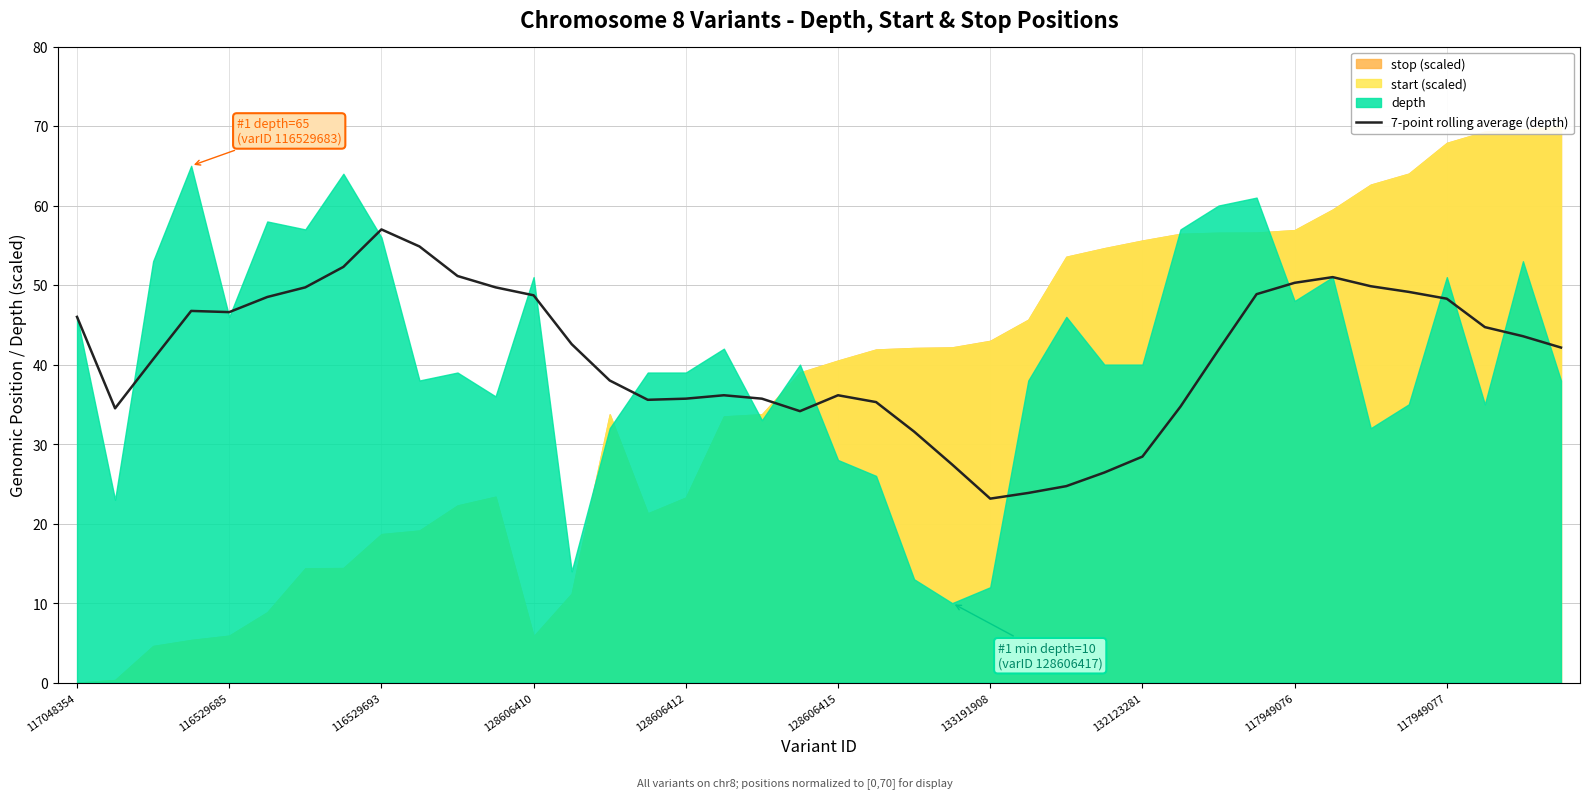

How many points are lower than both their immediate neighbors (excluding endpoints)?

5